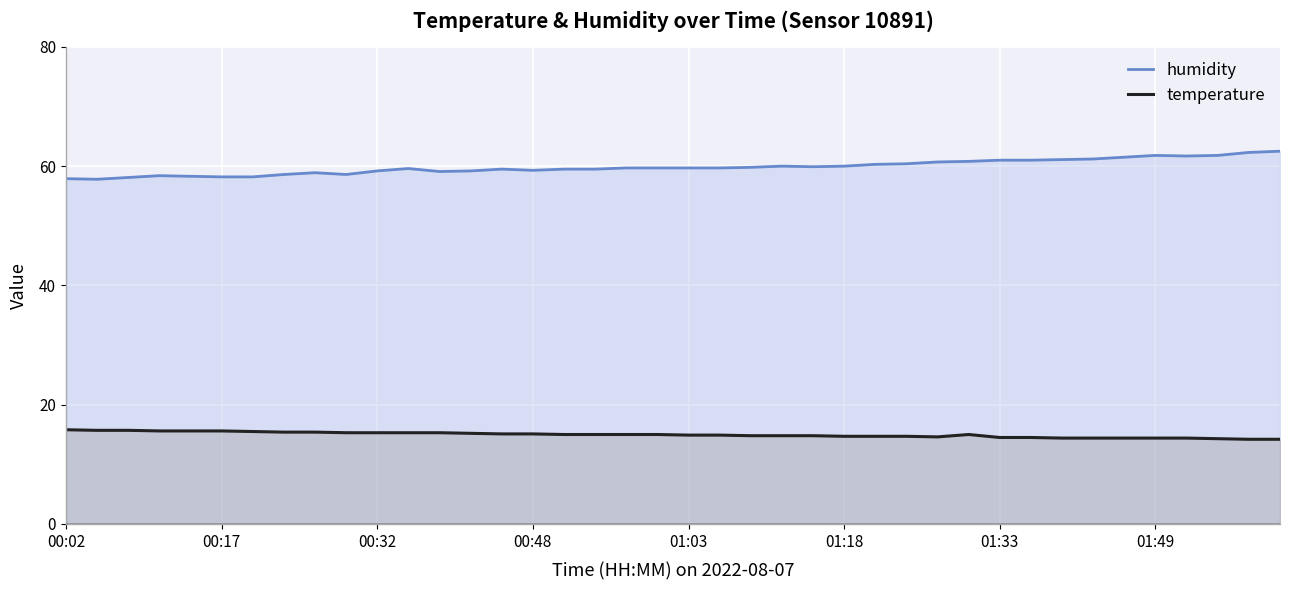

How many lines are shown in the chart?

2